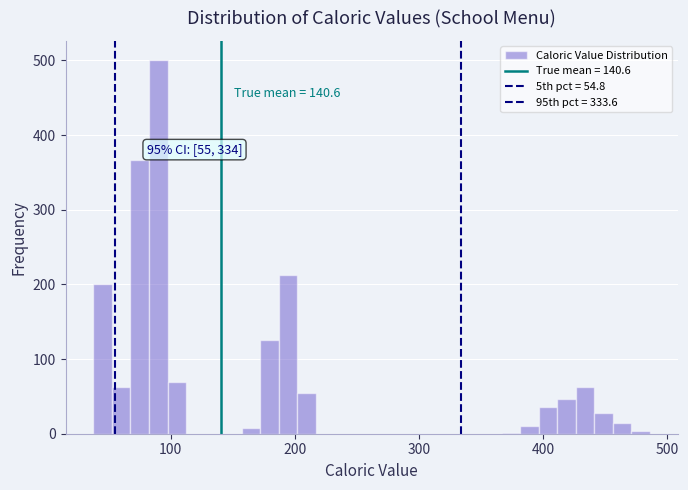

Read against the x-axis, roughly where is the centre of the tallest bar?

90